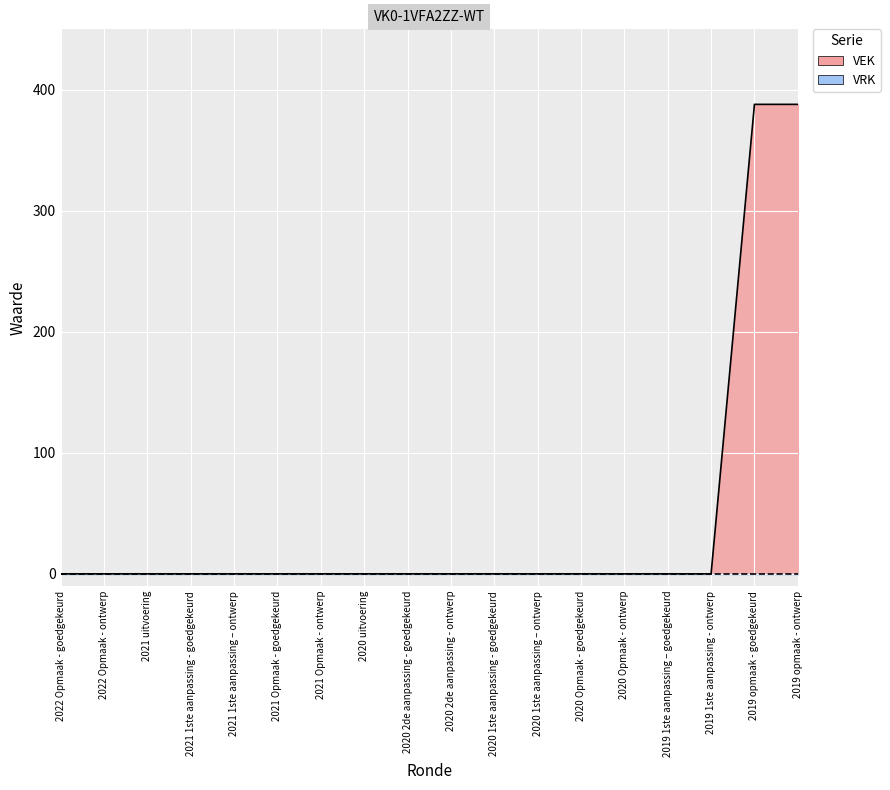

Where is the data nearest to the value 194?

2022 Opmaak - goedgekeurd